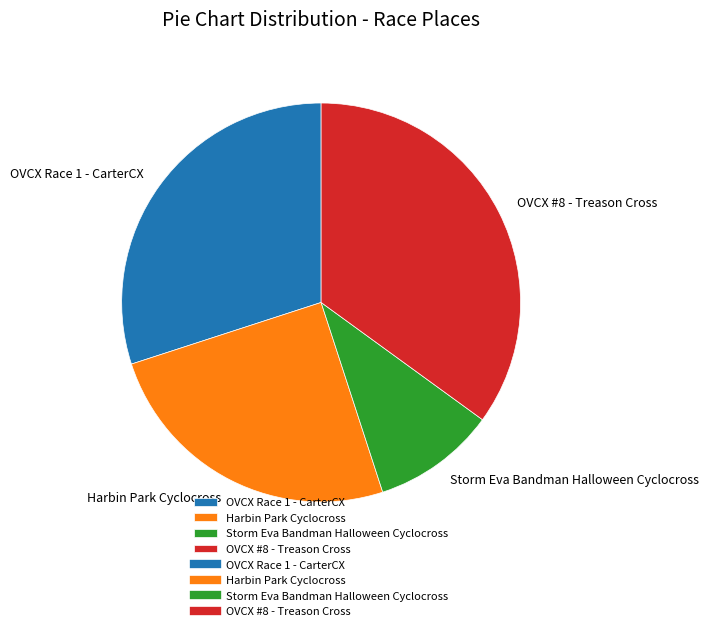

Count the number of slices in the pie.

4